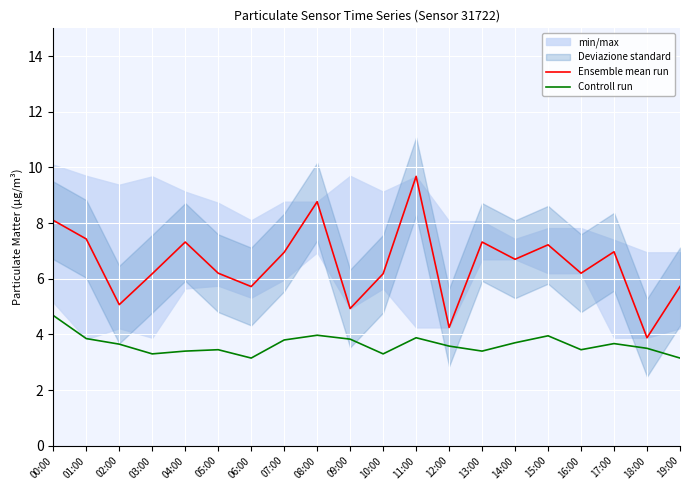

Is the value of Ensemble mean run at 16:00 greater than the value of Controll run at 02:00?

Yes